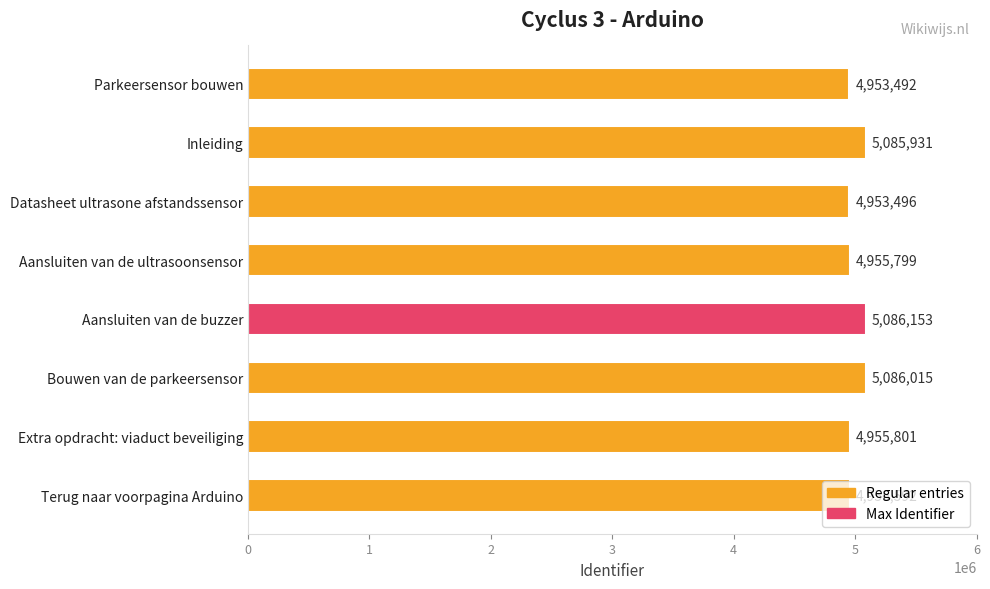

How many bars are there in total?

8